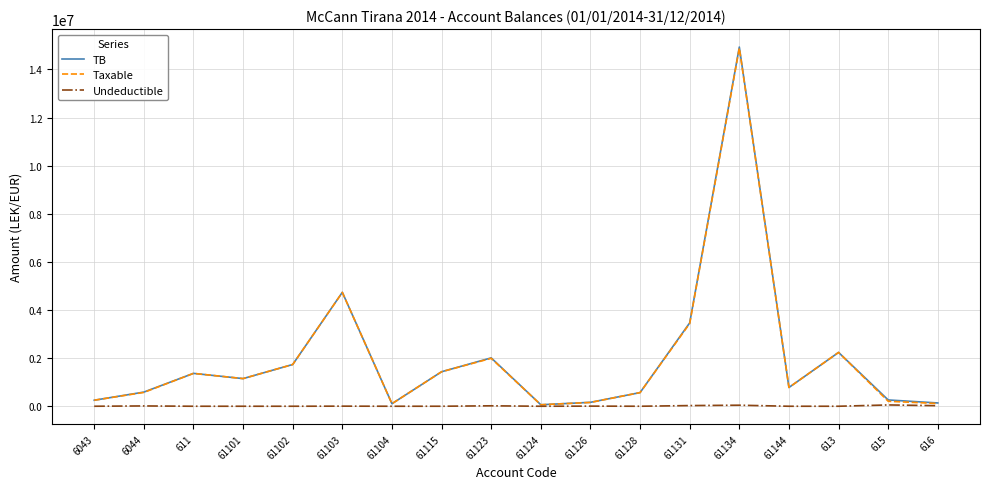

Which series changed the most between 6044 and 615?

Taxable